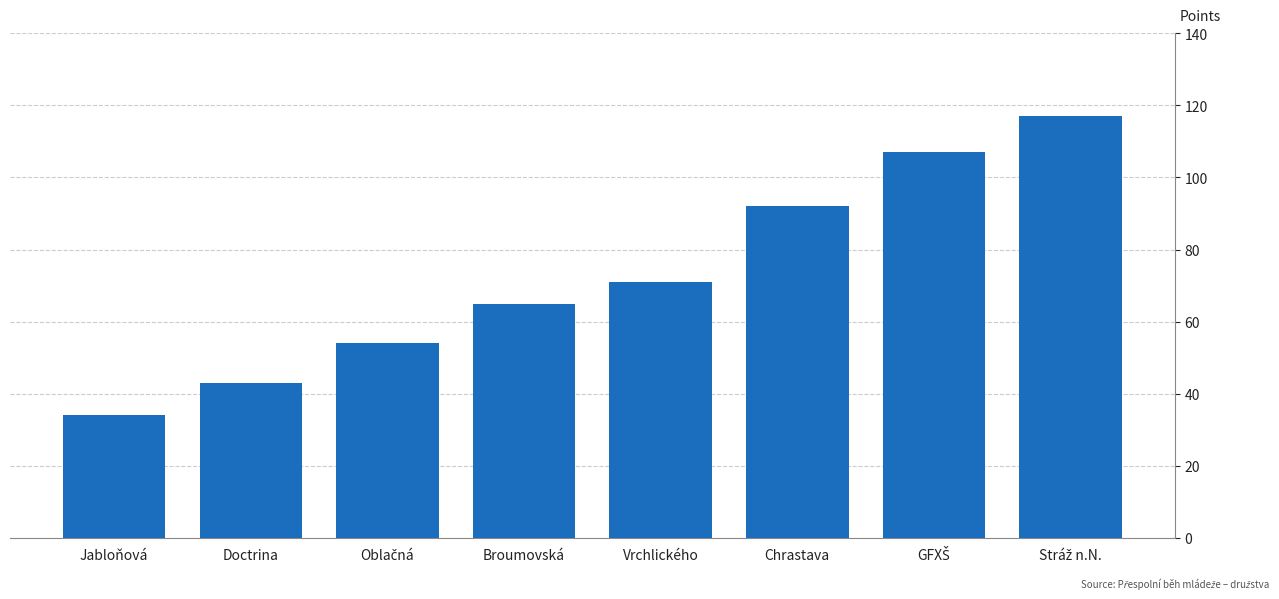

Reading left to right, what are all the values shown in this chart?

34	43	54	65	71	92	107	117